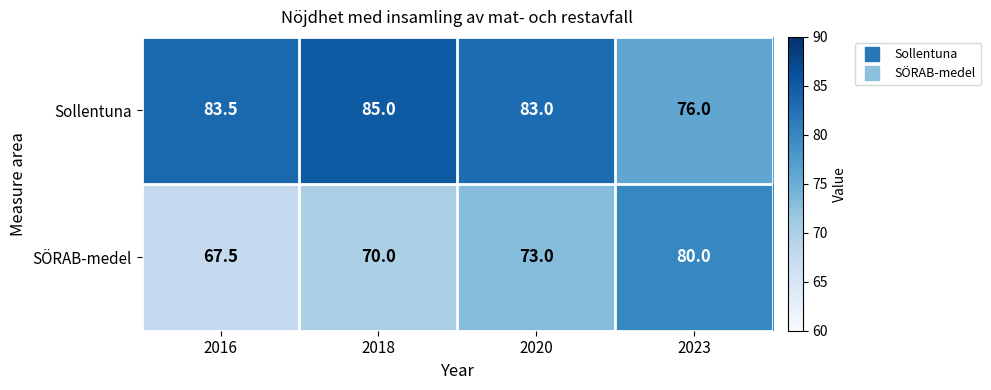

Is it true that Sollentuna equals 83.0 at 2020?

True